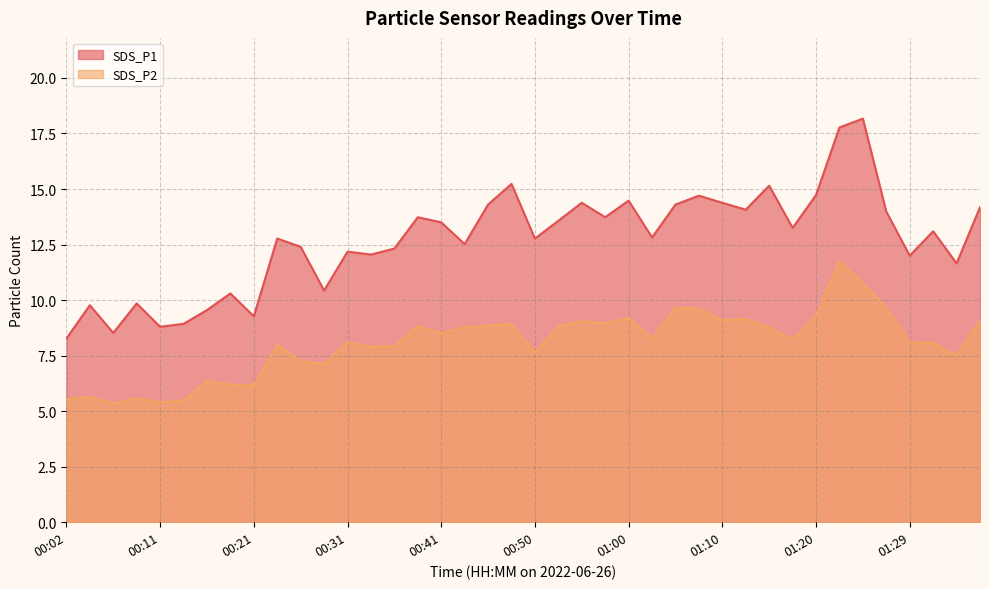

In SDS_P1, how many points are lower than both neighbors (excluding endpoints)?

13